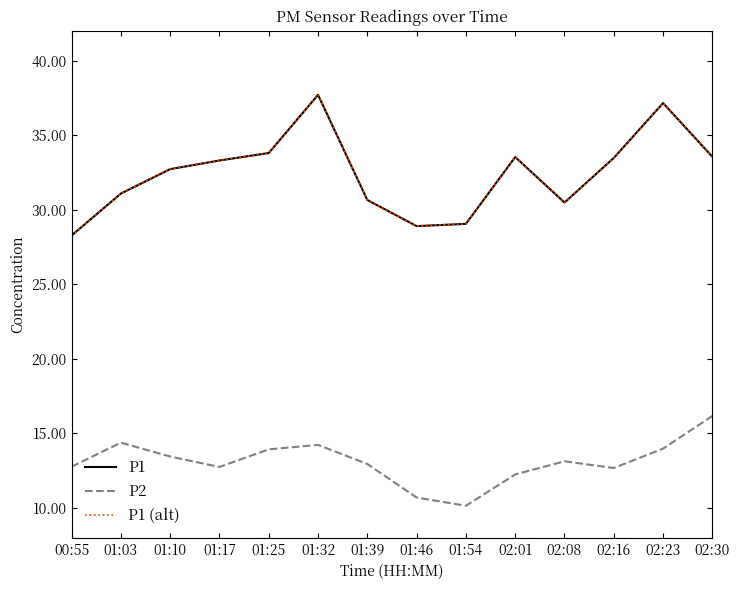

Reading left to right, list all the values displayed in this chart.

P1: 00:55=28.3	01:03=31.1	01:10=32.7	01:17=33.3	01:25=33.8	01:32=37.7	01:39=30.6	01:46=28.9	01:54=29.1	02:01=33.5	02:08=30.5	02:16=33.5	02:23=37.1	02:30=33.5
P2: 00:55=12.8	01:03=14.4	01:10=13.4	01:17=12.8	01:25=13.9	01:32=14.2	01:39=12.9	01:46=10.7	01:54=10.2	02:01=12.2	02:08=13.1	02:16=12.7	02:23=14.0	02:30=16.2
P1 (alt): 00:55=28.3	01:03=31.1	01:10=32.7	01:17=33.3	01:25=33.8	01:32=37.7	01:39=30.6	01:46=28.9	01:54=29.1	02:01=33.5	02:08=30.5	02:16=33.5	02:23=37.1	02:30=33.5